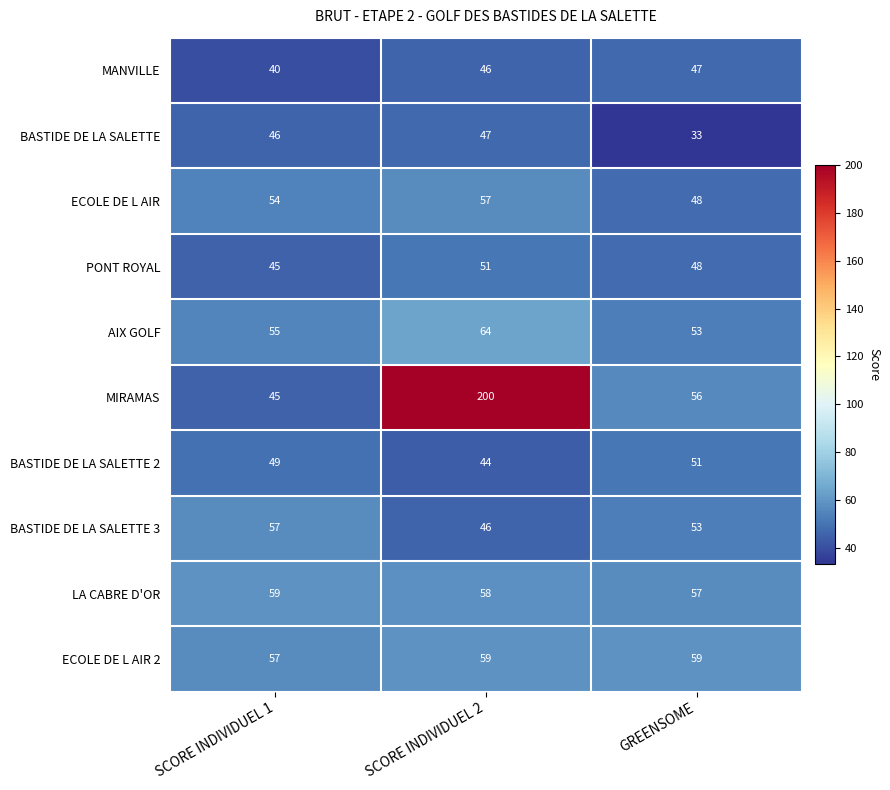

Which category has the highest value in the AIX GOLF series?

SCORE INDIVIDUEL 2